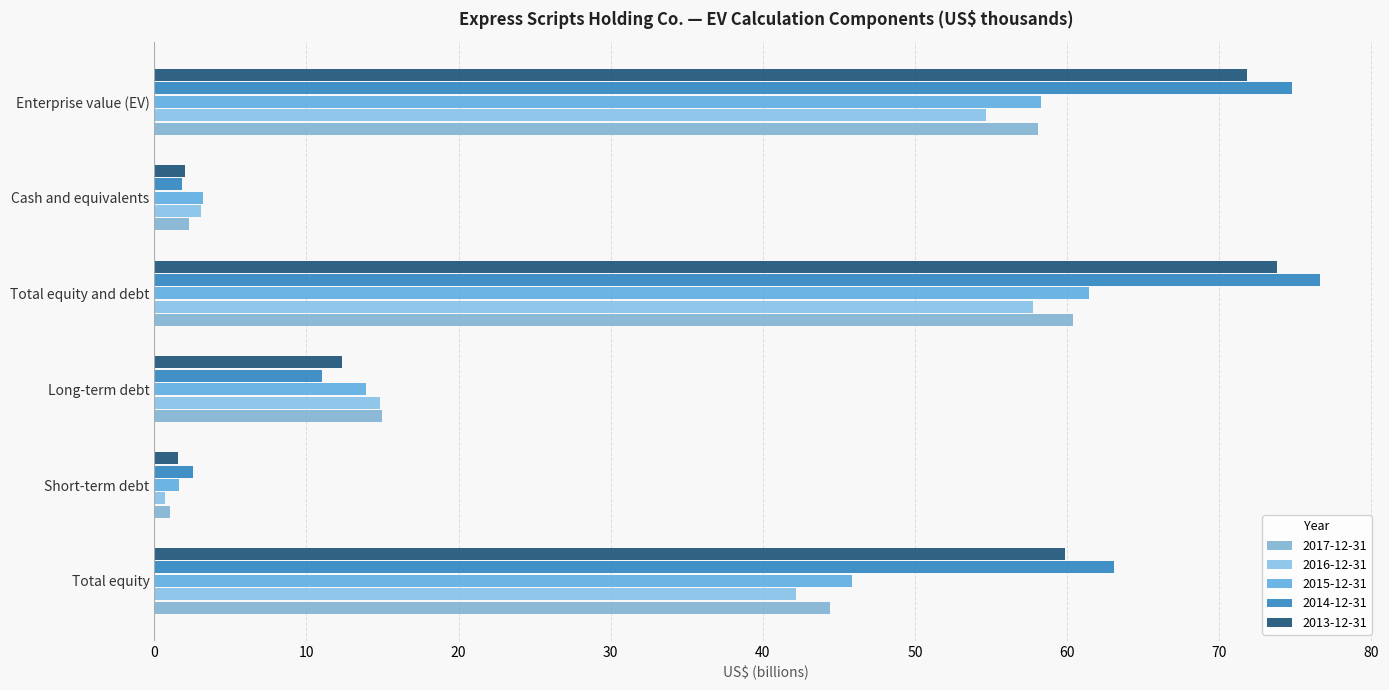

True or false: 2017-12-31 has a value of 28.8 at Total equity and debt.

False